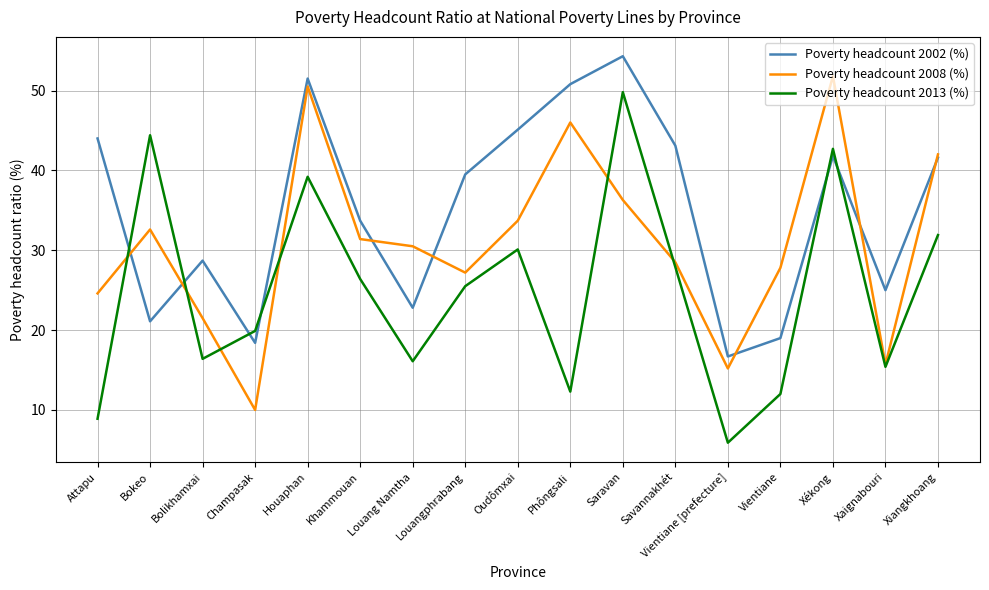

Which series changed the most between Bolikhamxai and Xékong?

Poverty headcount 2008 (%)